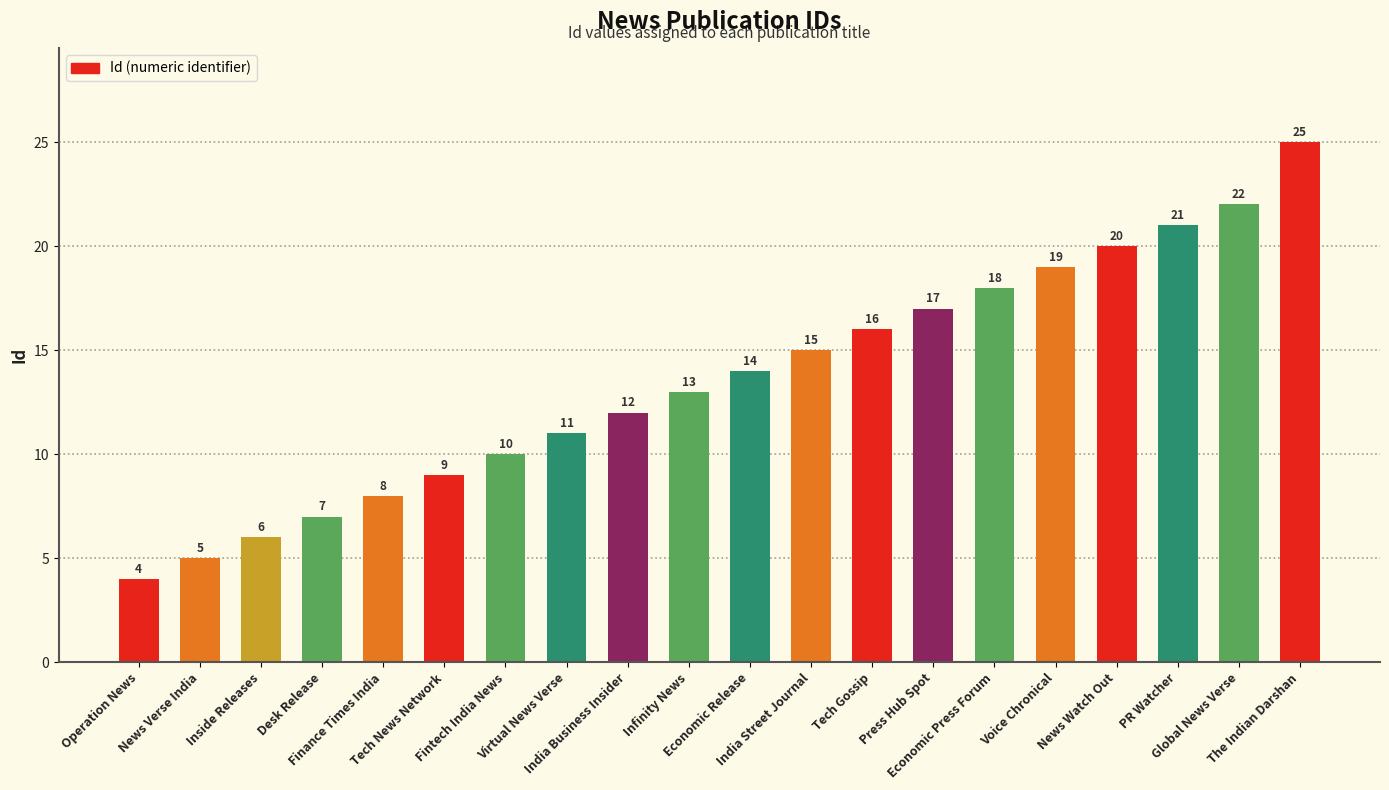

Where is the data nearest to the value 14?

Economic Release